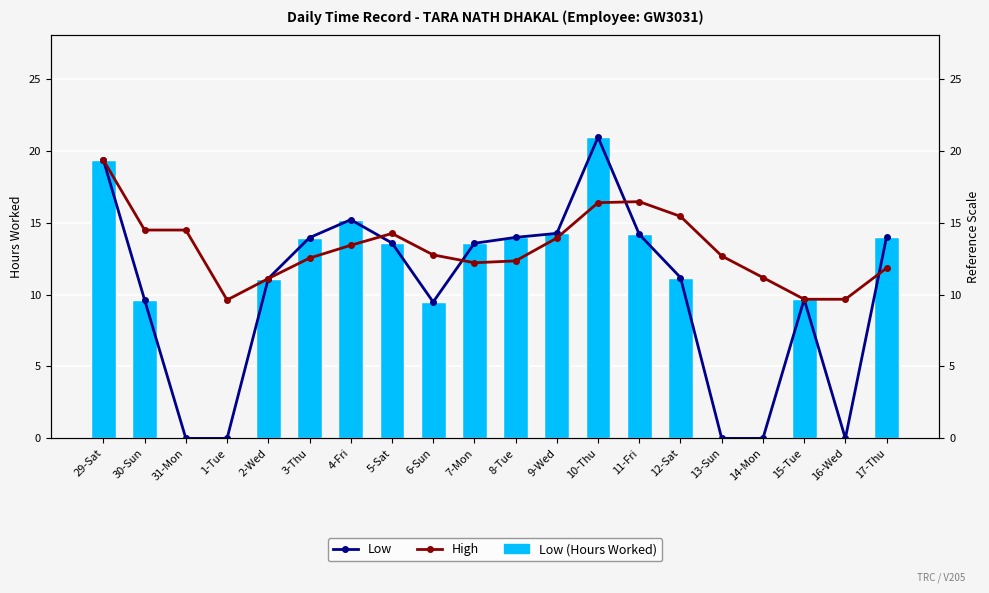

How many values in the Low series are below 13?

10